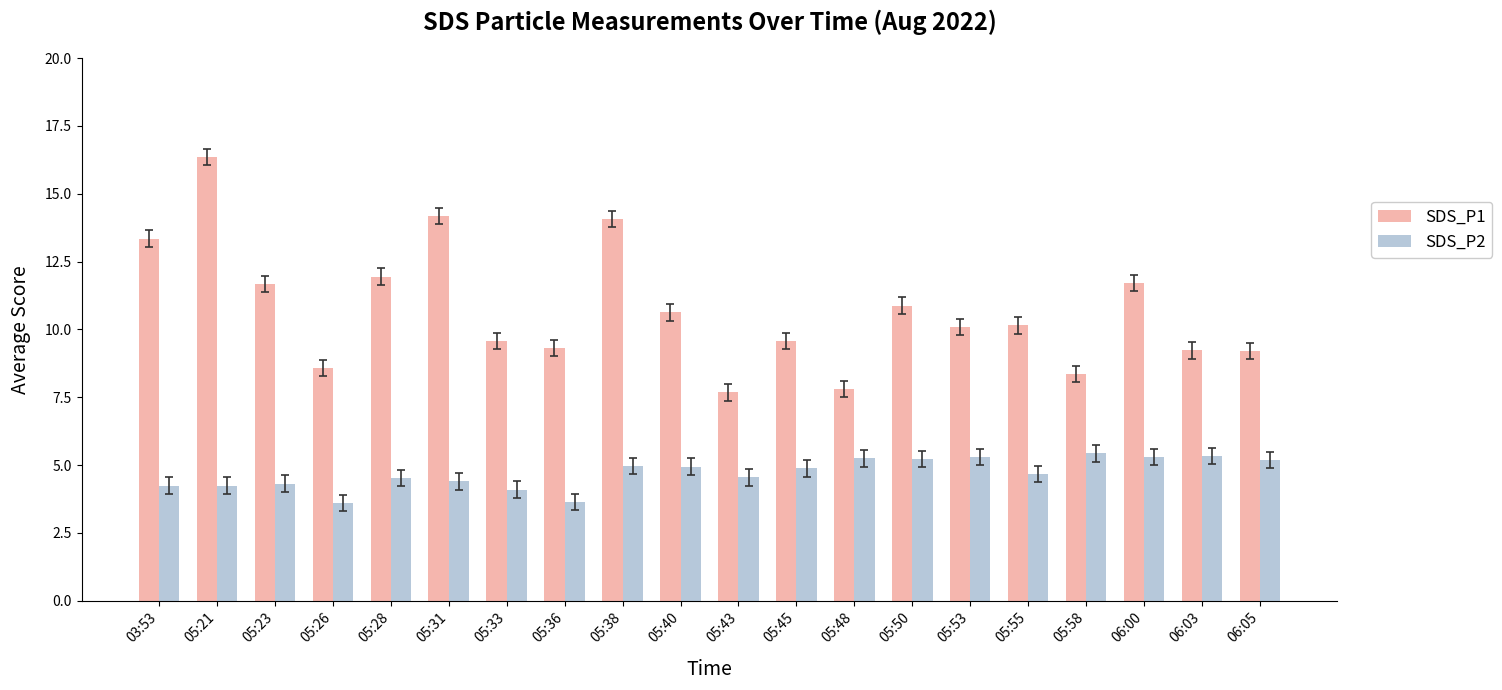

The SDS_P2 series shows 8.0 at 06:05. True or false?

False